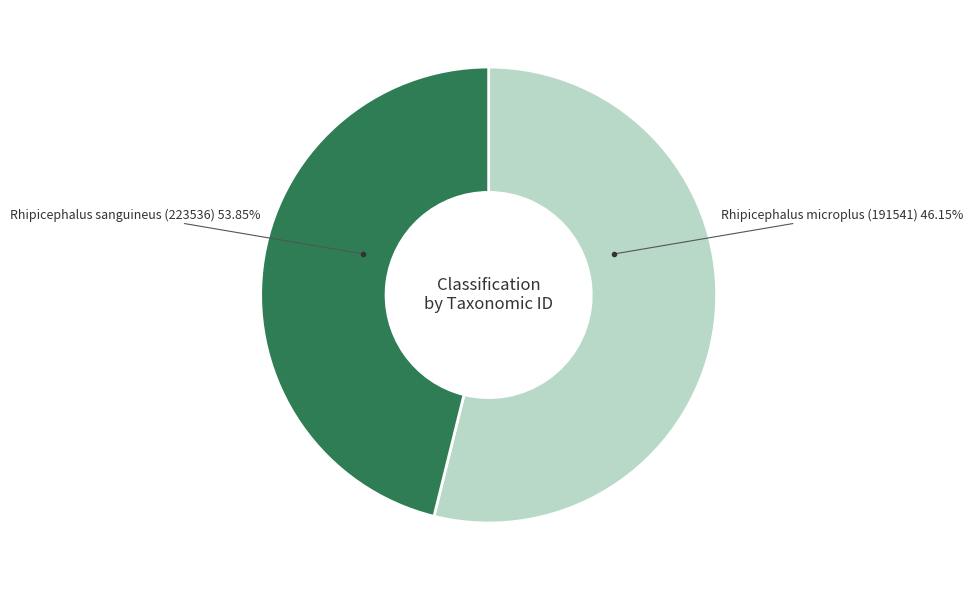

What is the smallest slice in the pie chart?

Rhipicephalus microplus (191541)